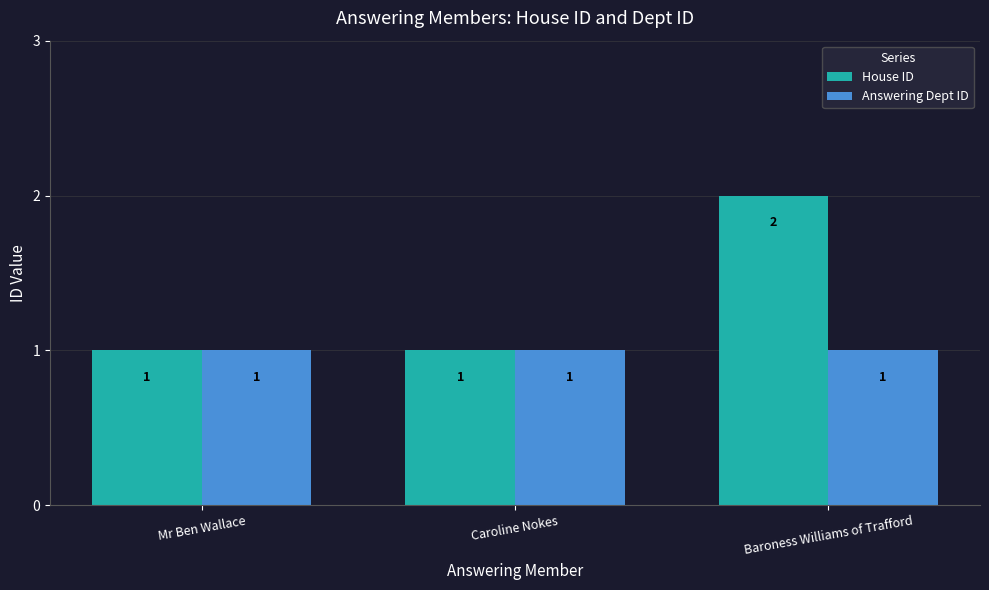

What is the label of the 2nd bar from the right?

Caroline Nokes